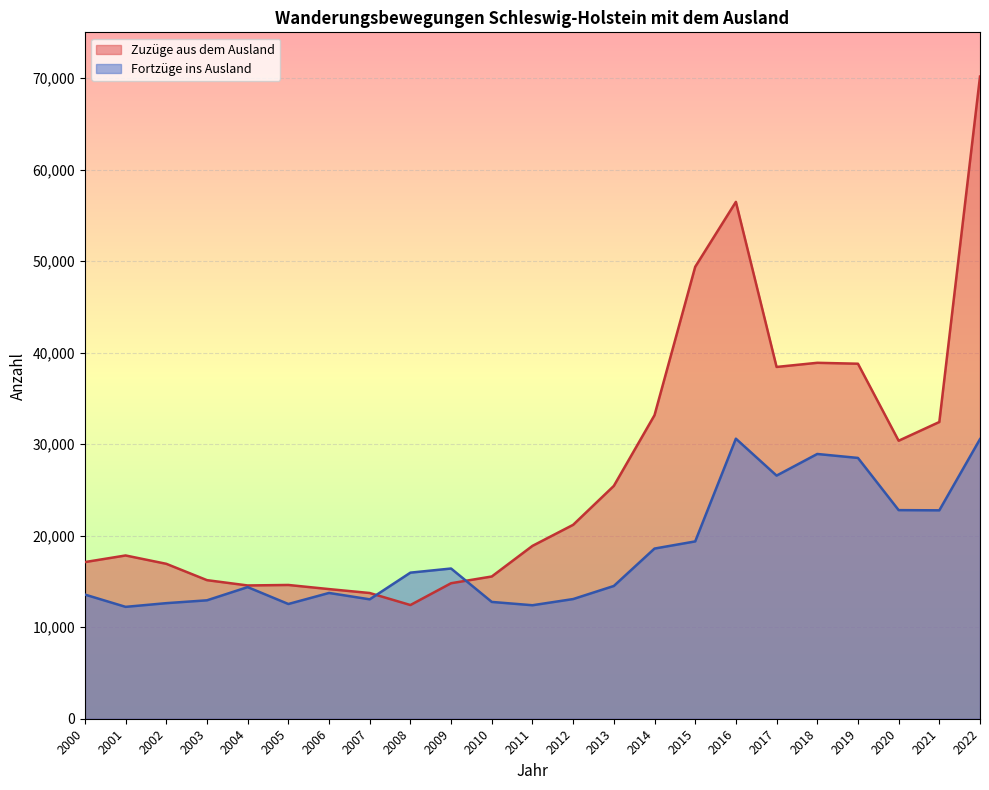

How many lines are shown in the chart?

2